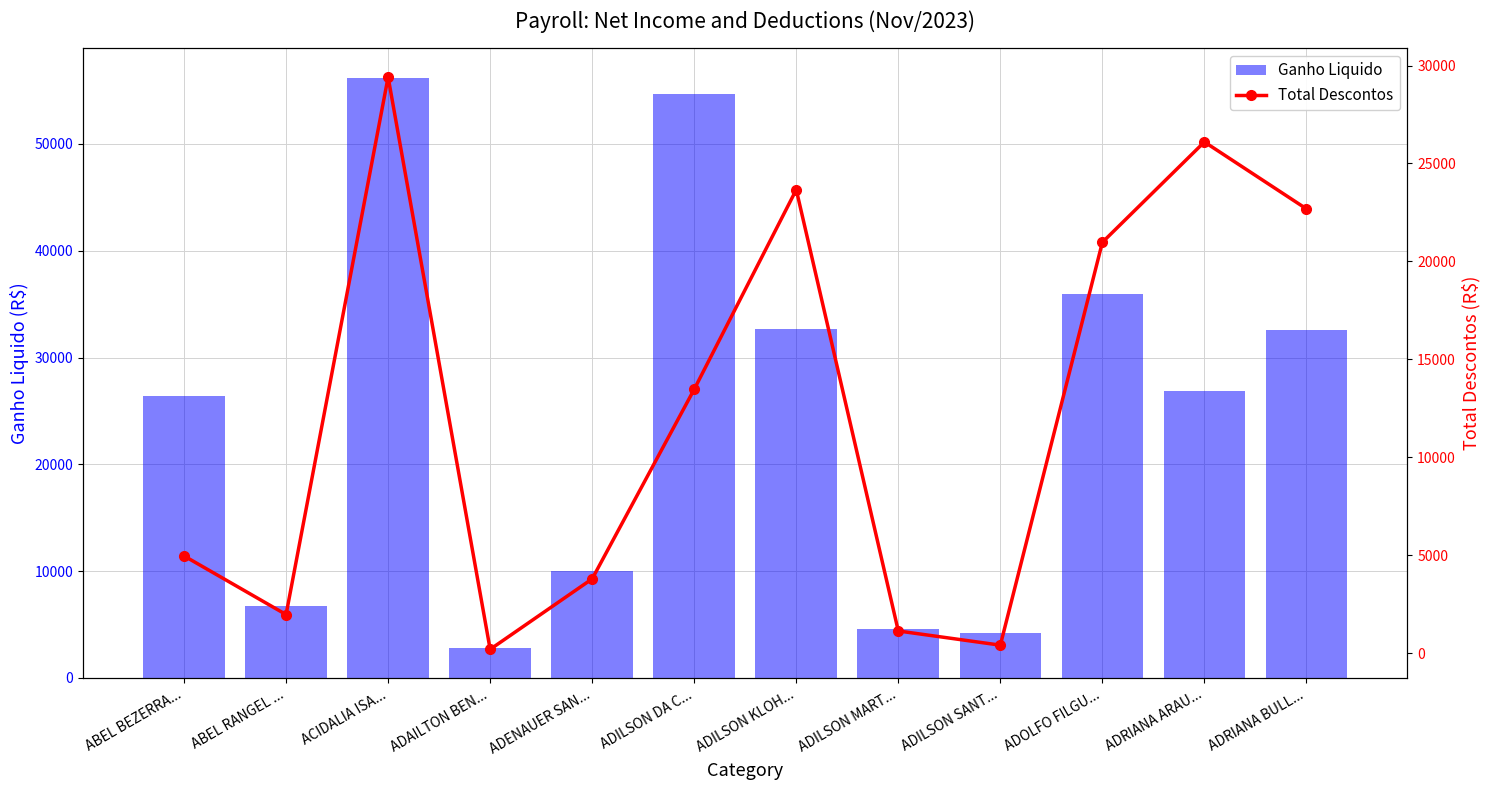

What value does the Total Descontos series have at ADAILTON BEN...?

190.8